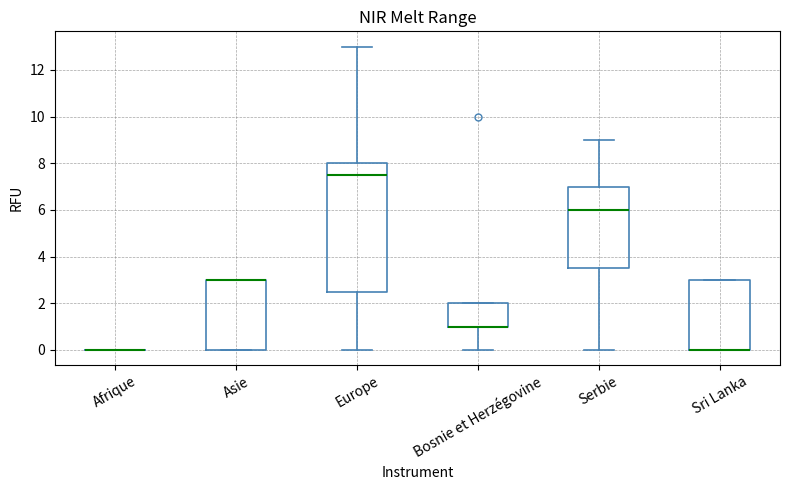

Reading left to right, transcribe this box plot: for each box, give where its median line is, the range the box spans, and where its two whiskers end, as read against the y-axis. The values are not printed on the chart, so give them approximately, as read against the axis.

Afrique: box collapsed to a line at 0.0, whiskers 0.0 to 0.0
Asie: median 3.0 (drawn on the box's upper edge), box 0.0 to 3.0, whiskers 0.0 to 3.0
Europe: median 7.6, box 2.6 to 8.0, whiskers 0.0 to 13.0
Bosnie et Herzégovine: median 1.0 (drawn on the box's lower edge), box 1.0 to 2.0, whiskers 0.0 to 2.0
Serbie: median 6.0, box 3.6 to 7.0, whiskers 0.0 to 9.0
Sri Lanka: median 0.0 (drawn on the box's lower edge), box 0.0 to 3.0, whiskers 0.0 to 3.0